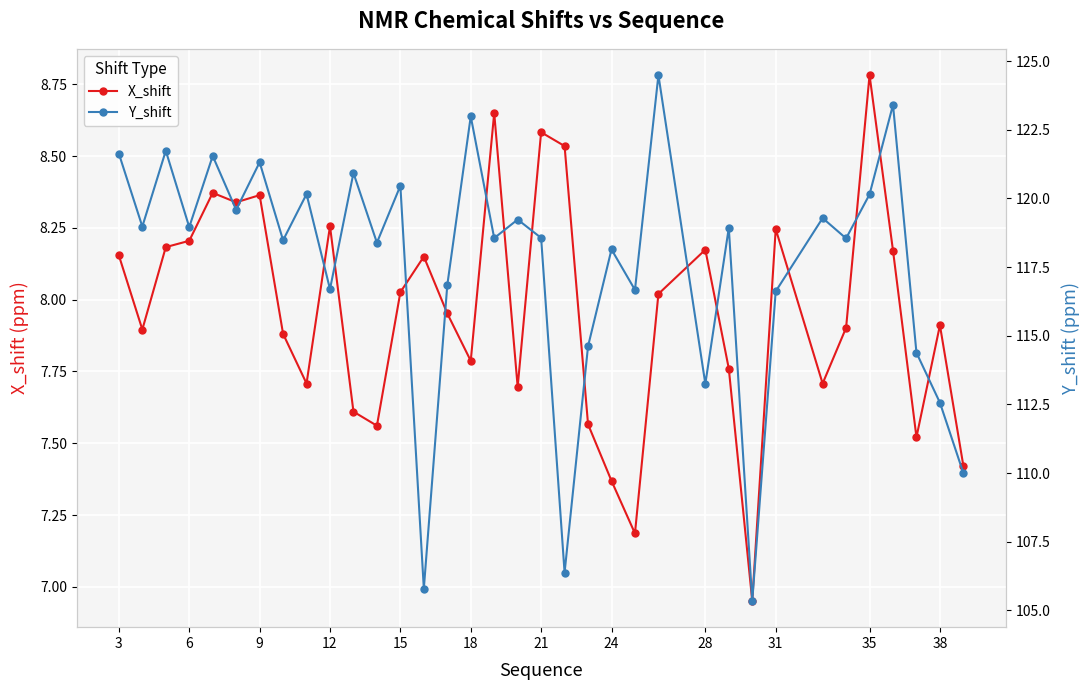

What is the highest value of the X_shift series?

8.8